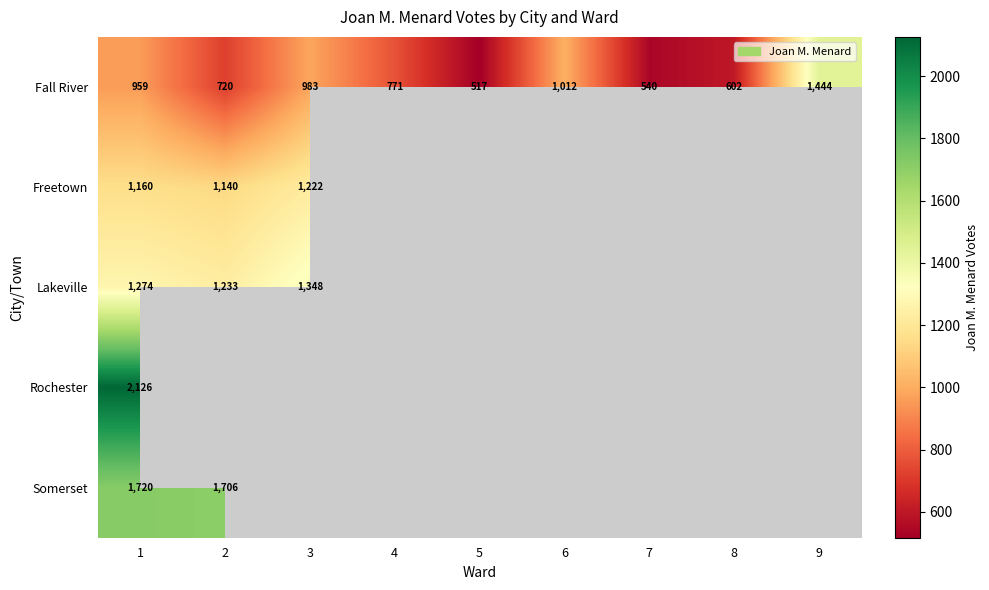

The value of Lakeville at 3 is 1896.5. True or false?

False